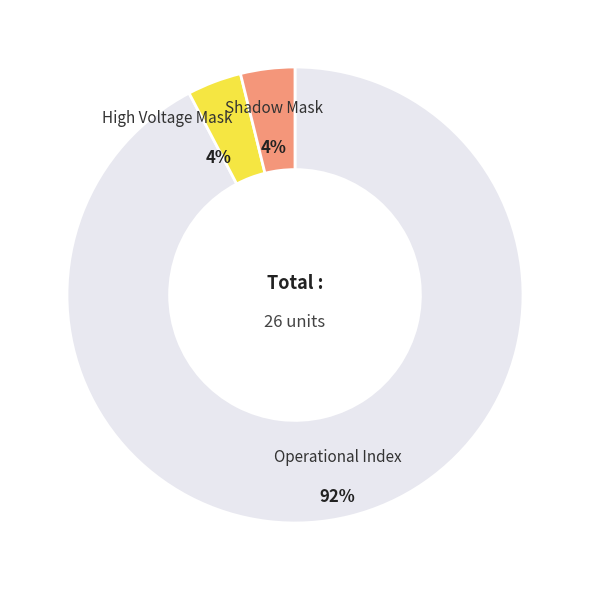

To the nearest percent, what is the difference between the largest and smallest slice percentages?

88%